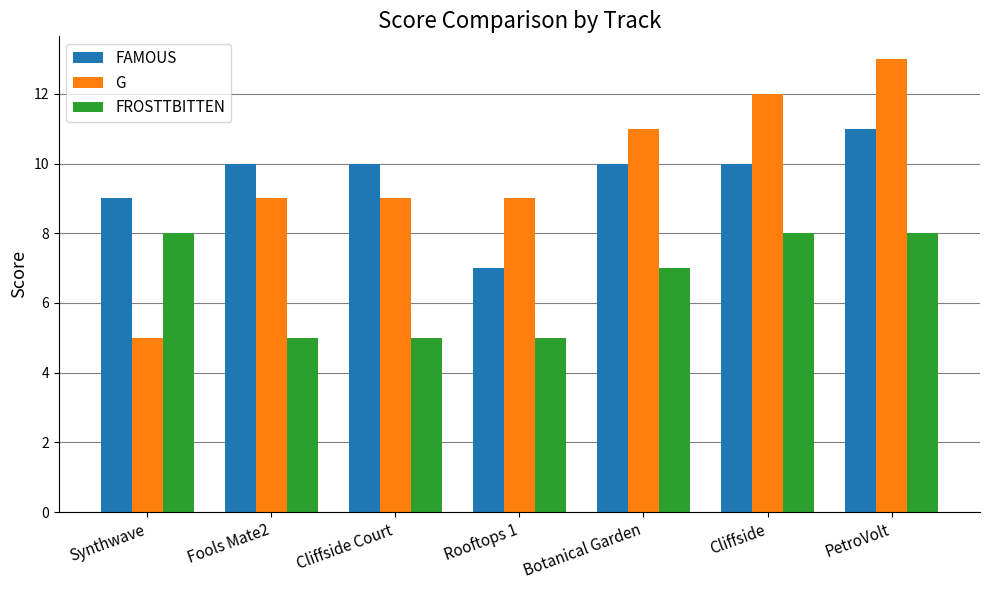

What is the label of the 3rd bar from the right?

Botanical Garden